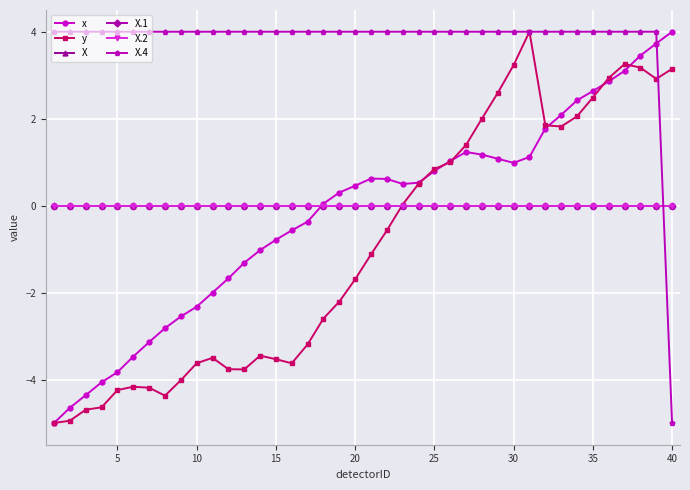

What is the difference between the maximum and minimum values in the X.4 series?

9.0